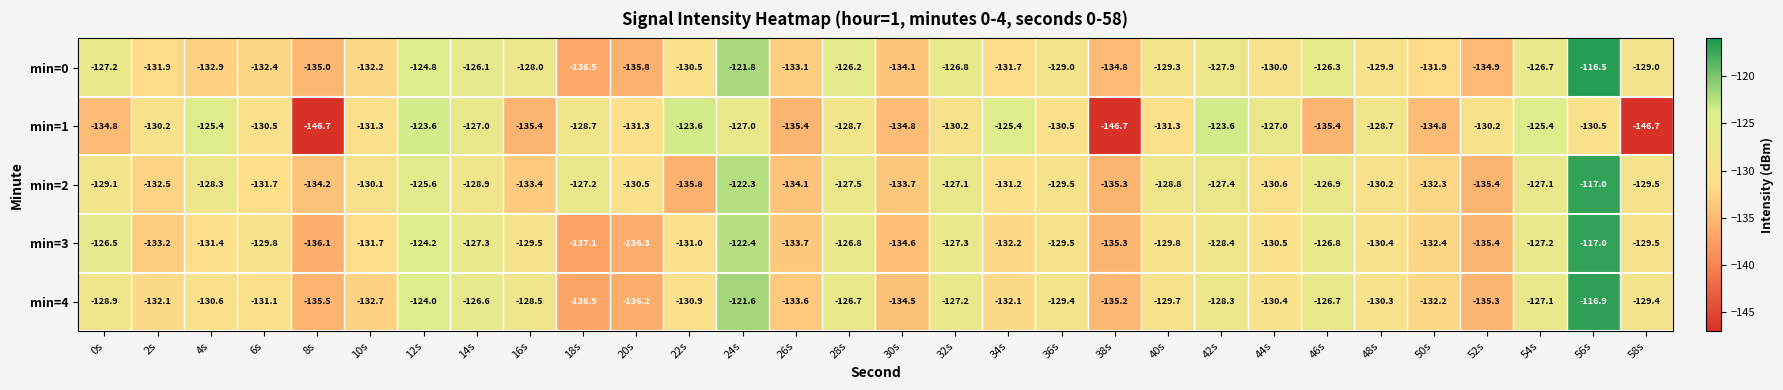

What is the difference between the highest and lowest values at 34s?

6.8